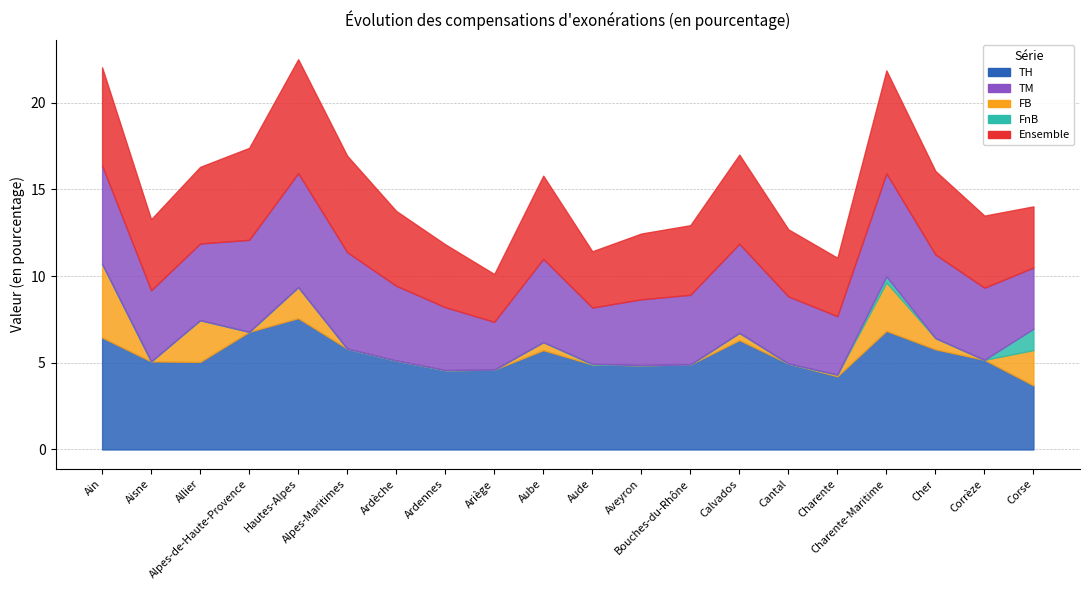

At which label does TM reach its peak?

Hautes-Alpes